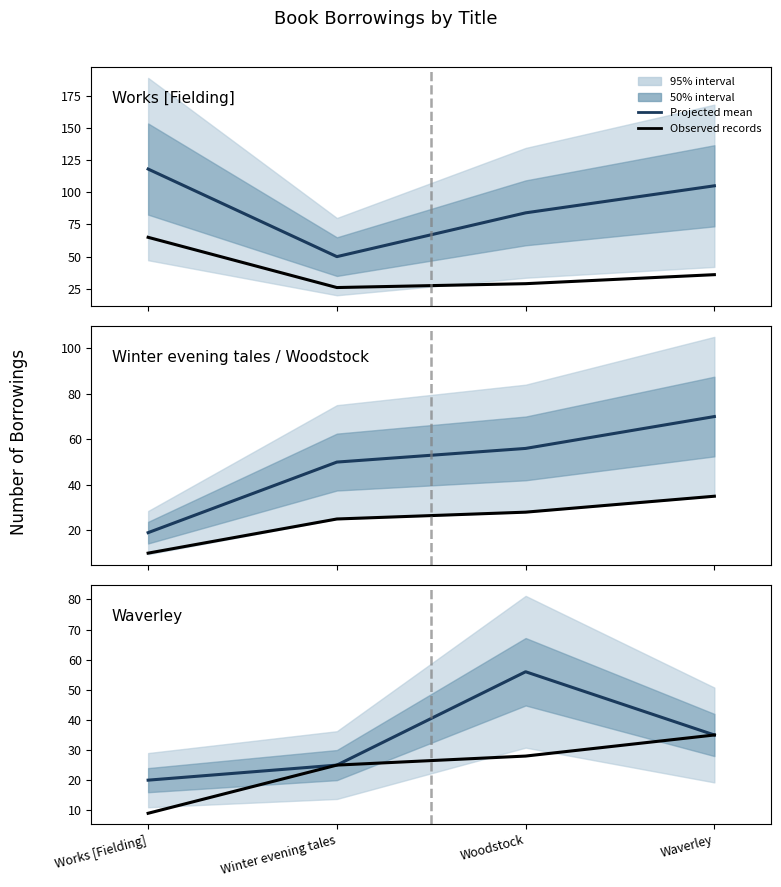

Is the value of Projected mean at Woodstock greater than the value of Observed at Works [Fielding]?

Yes